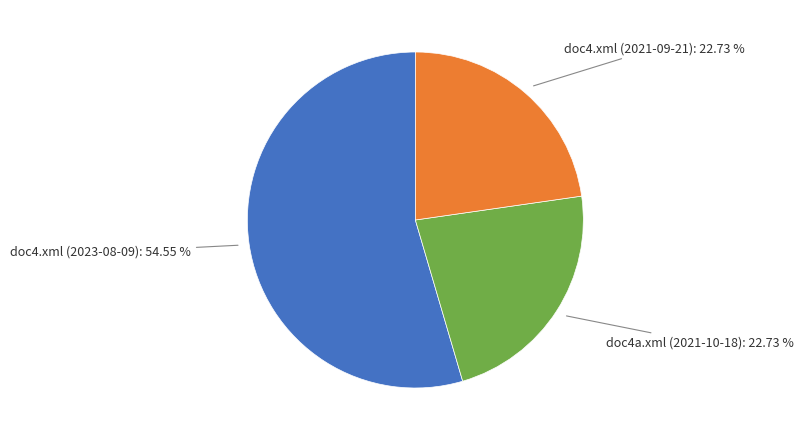

Does any single category account for the majority?

Yes